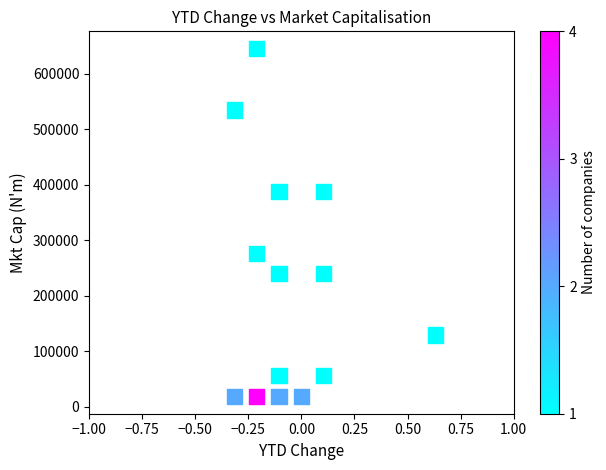

What is the range of X values (max minus min)?

0.9